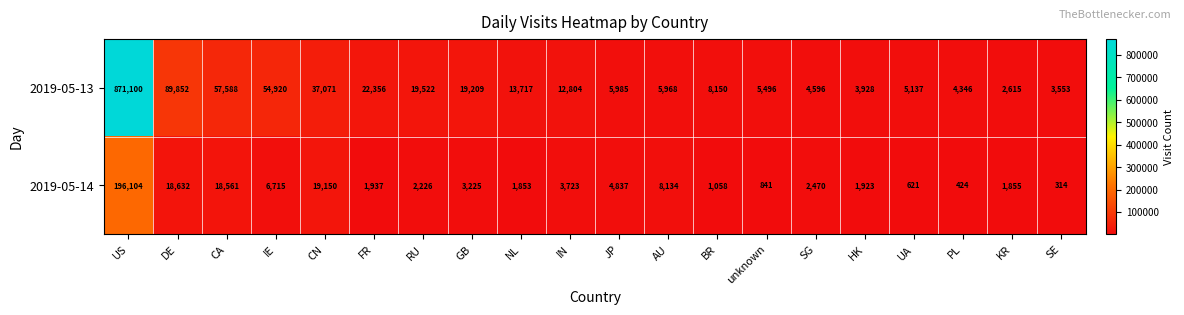

Is it true that 2019-05-13 equals 8150 at BR?

True